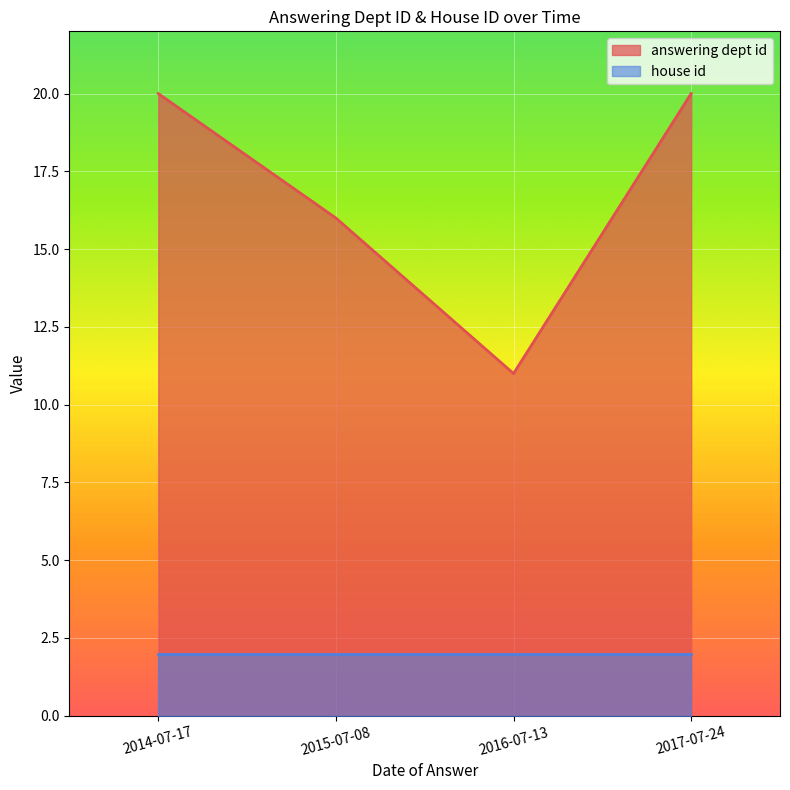

How many lines are shown in the chart?

2